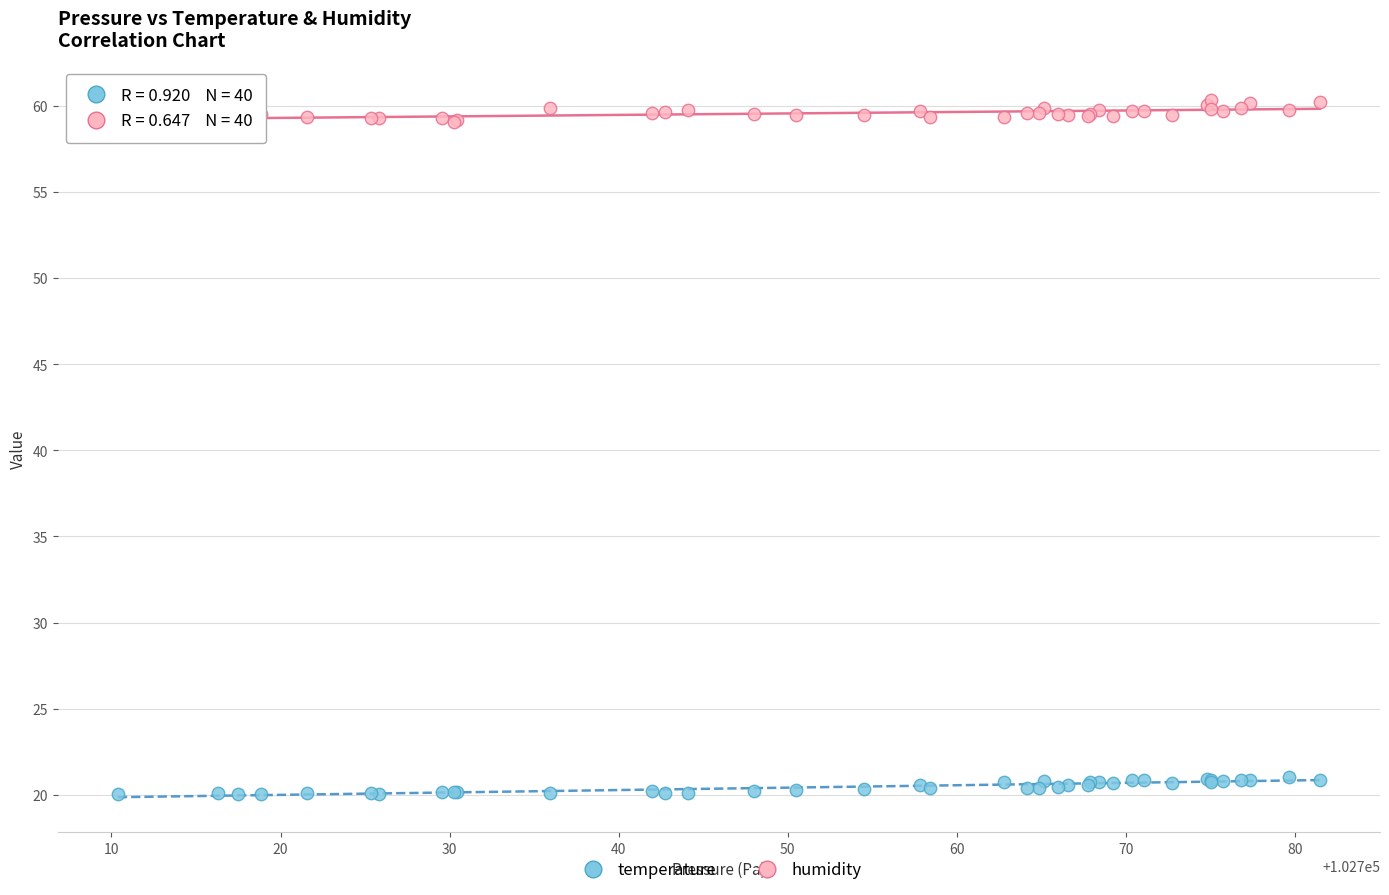

Which series reaches the minimum Y coordinate?

temperature